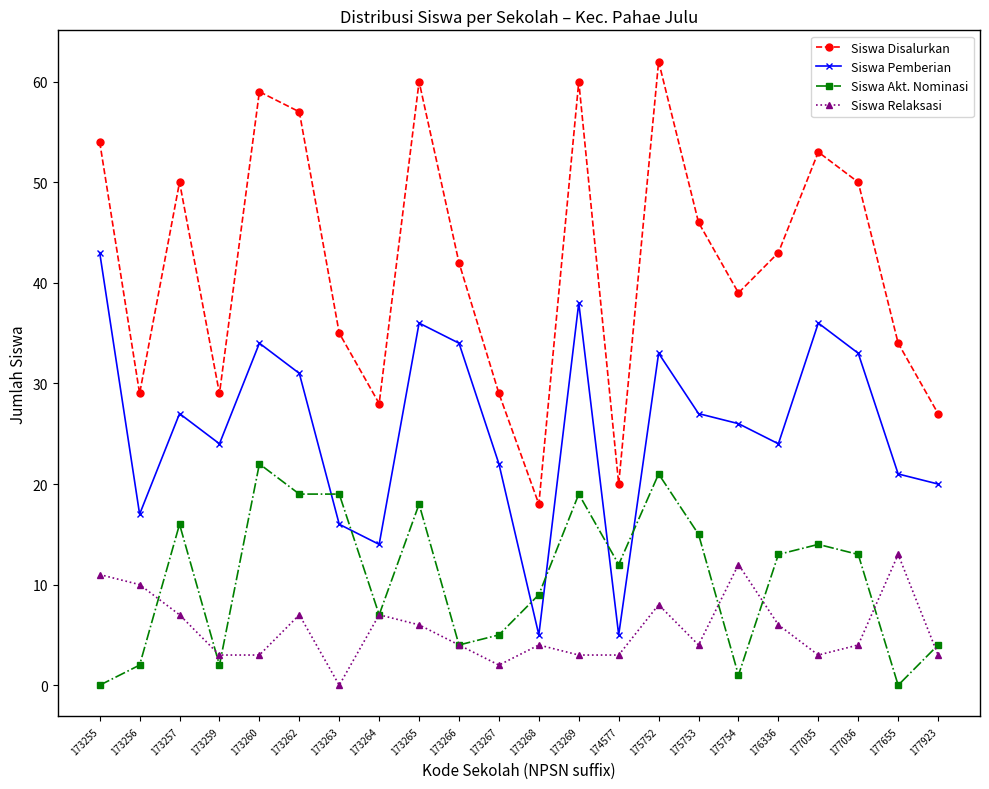

The value of Siswa Pemberian at 173264 is 14. True or false?

True